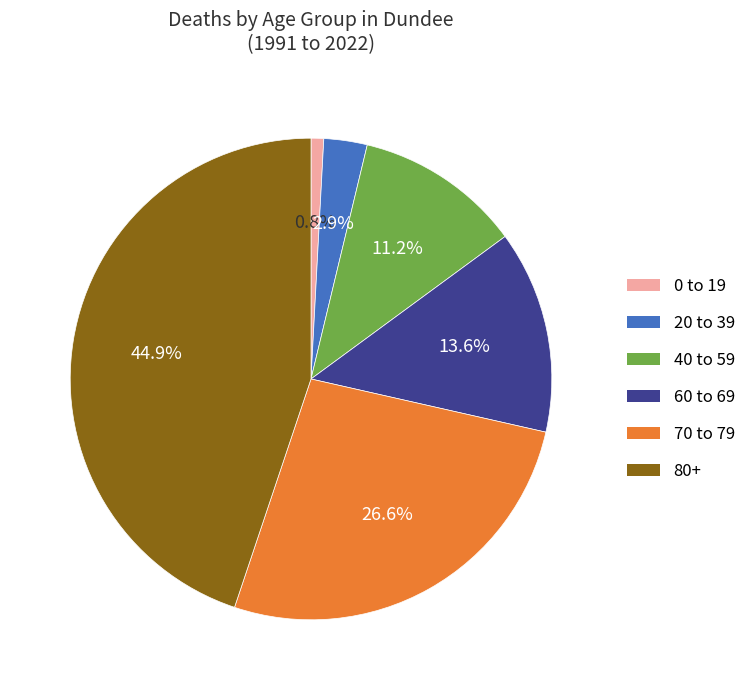

Does any single category account for the majority?

No